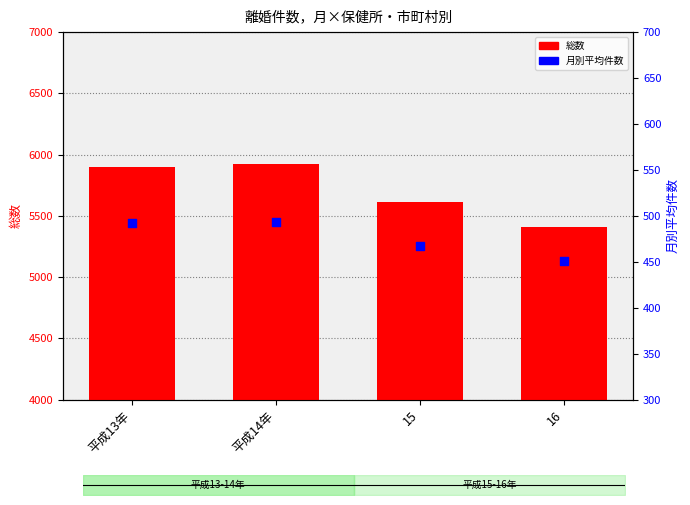

At how many categories does at least one series exceed 2179?

4